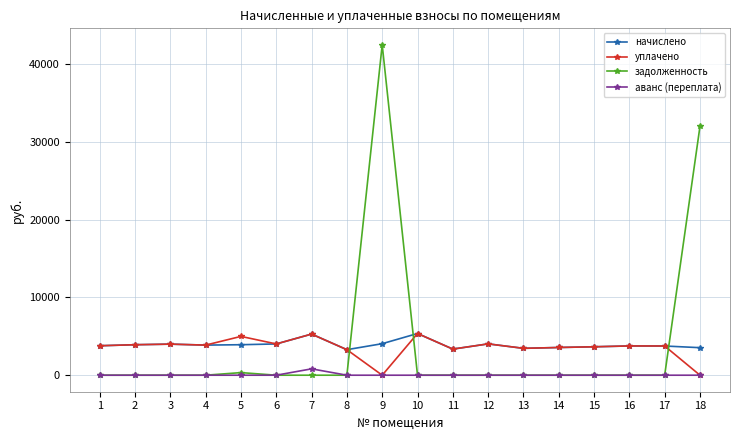

The value of аванс (переплата) at 12 is 0.0. True or false?

True